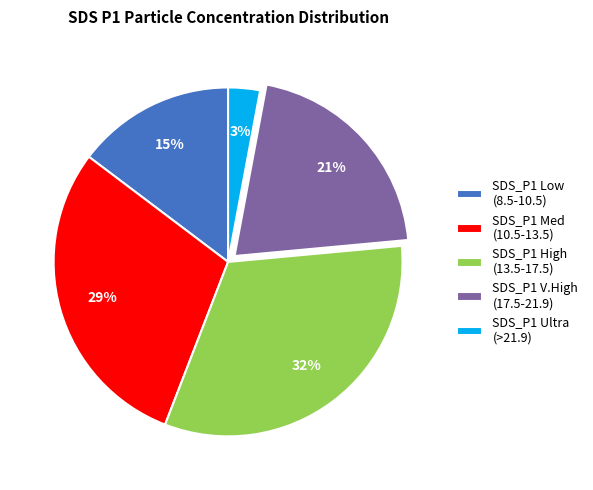

Count the number of slices in the pie.

5